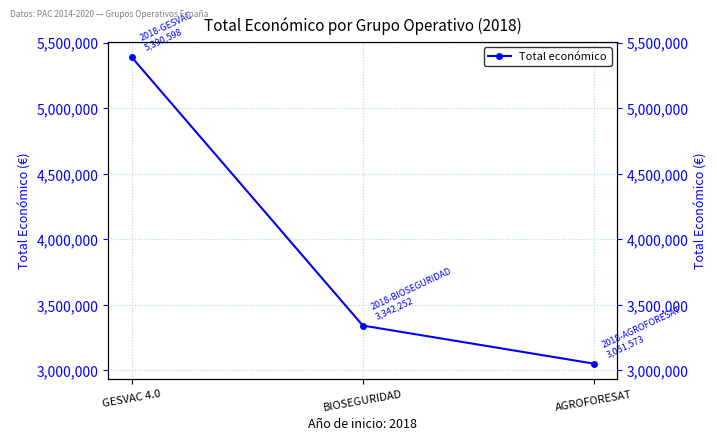

What is the maximum value shown in the chart?

5390598